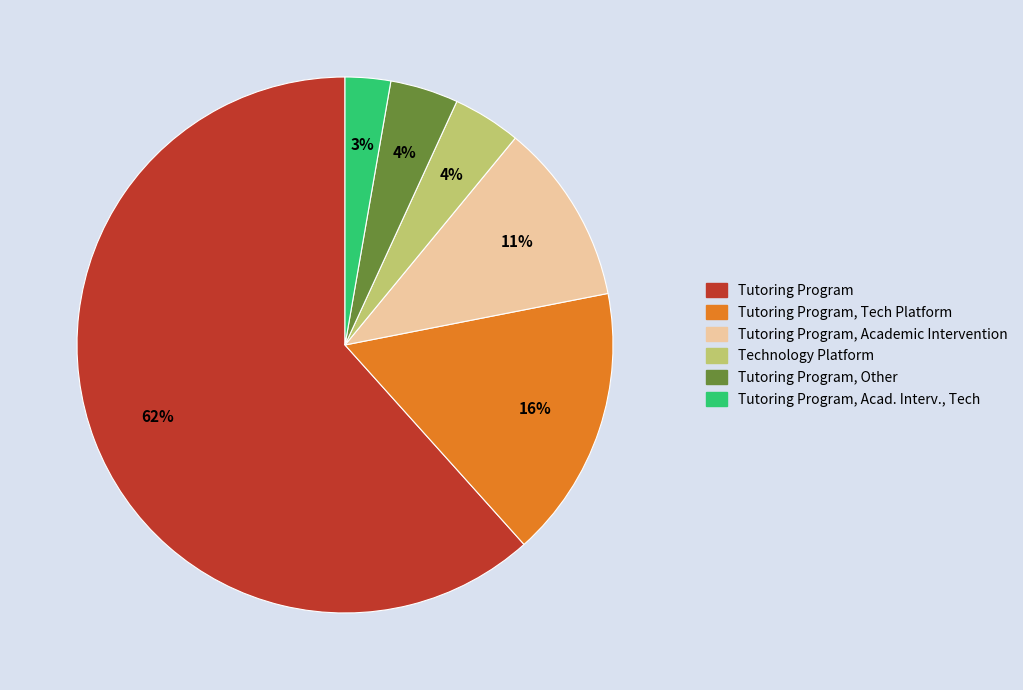

To the nearest percent, what is the difference between the largest and smallest slice percentages?

59%